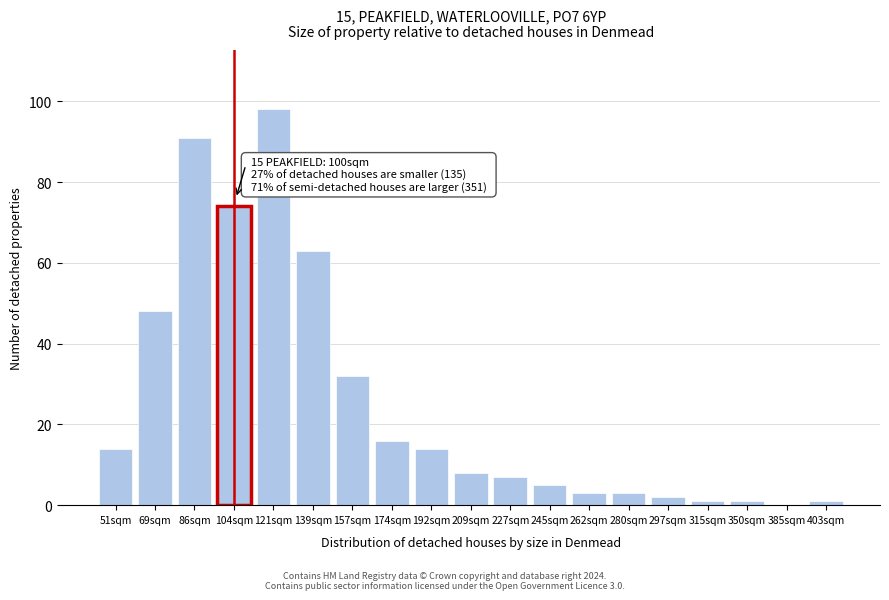

Reading right to left, what are all the values shown in this chart?

403sqm=1	385sqm=0	350sqm=1	315sqm=1	297sqm=2	280sqm=3	262sqm=3	245sqm=5	227sqm=7	209sqm=8	192sqm=14	174sqm=16	157sqm=32	139sqm=63	121sqm=98	104sqm=74	86sqm=91	69sqm=48	51sqm=14